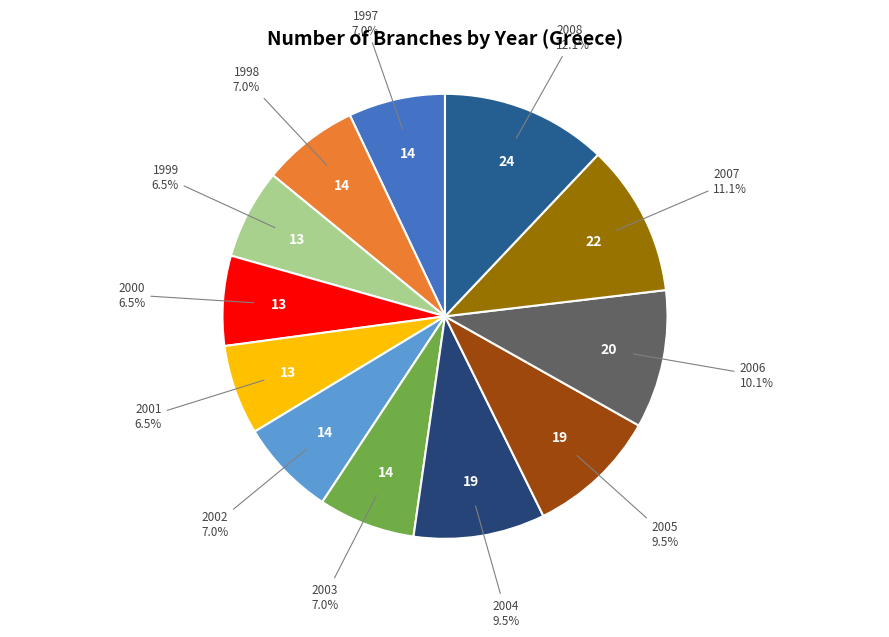

Is there any slice that represents more than half of the pie?

No